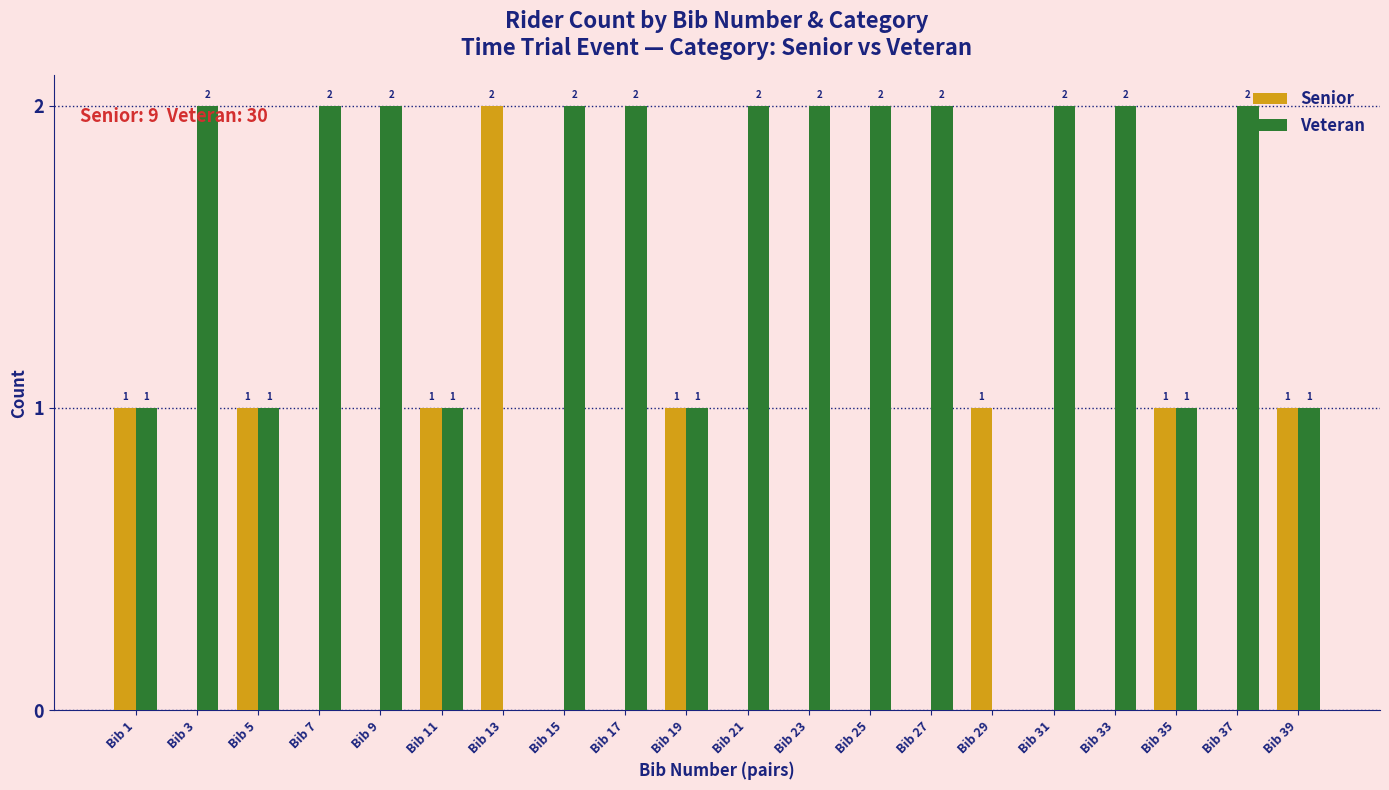

True or false: Veteran has a value of 2 at Bib 15.

True